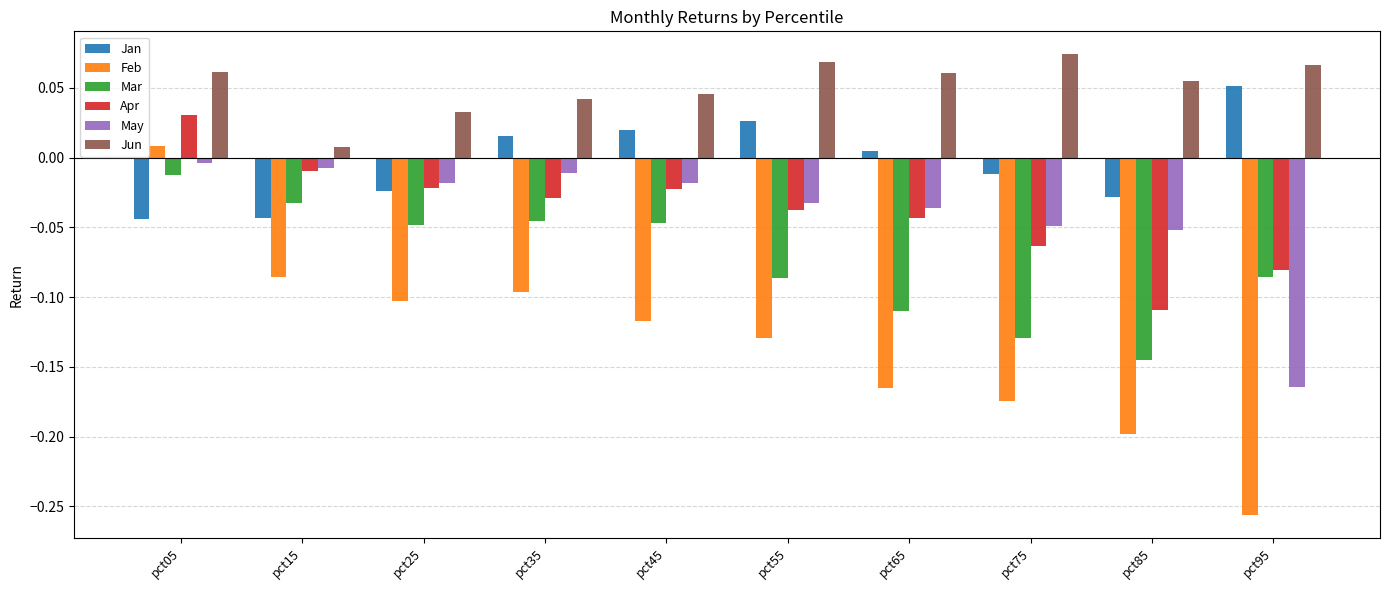

What is the difference between the maximum and minimum values in the May series?

0.2